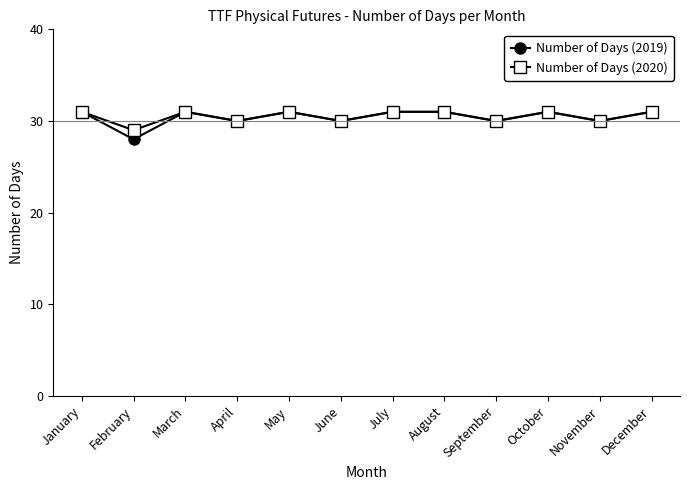

What is the greatest value displayed?

31